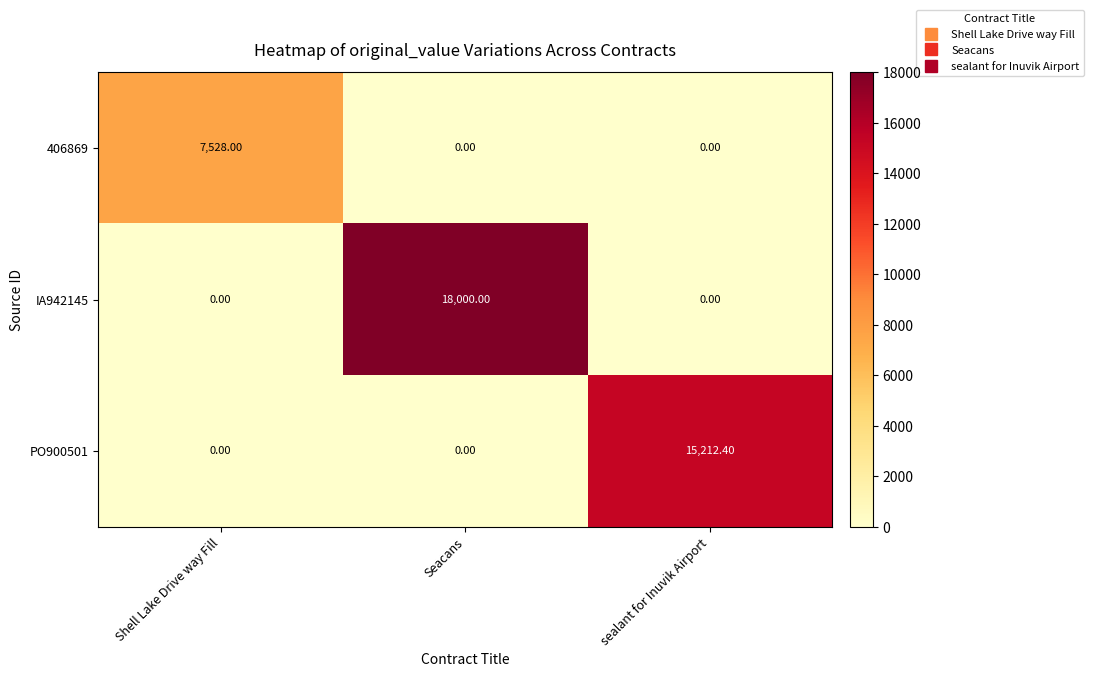

What is the sum of the 406869 values at Seacans and Shell Lake Drive way Fill?

7528.0